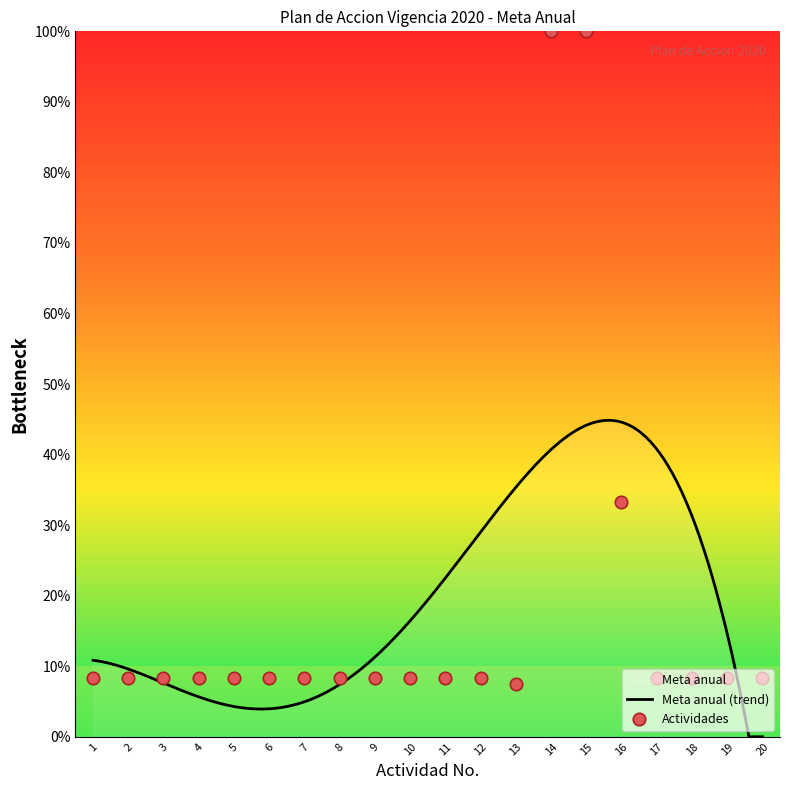

Which has a higher value, 4 or 2?

4